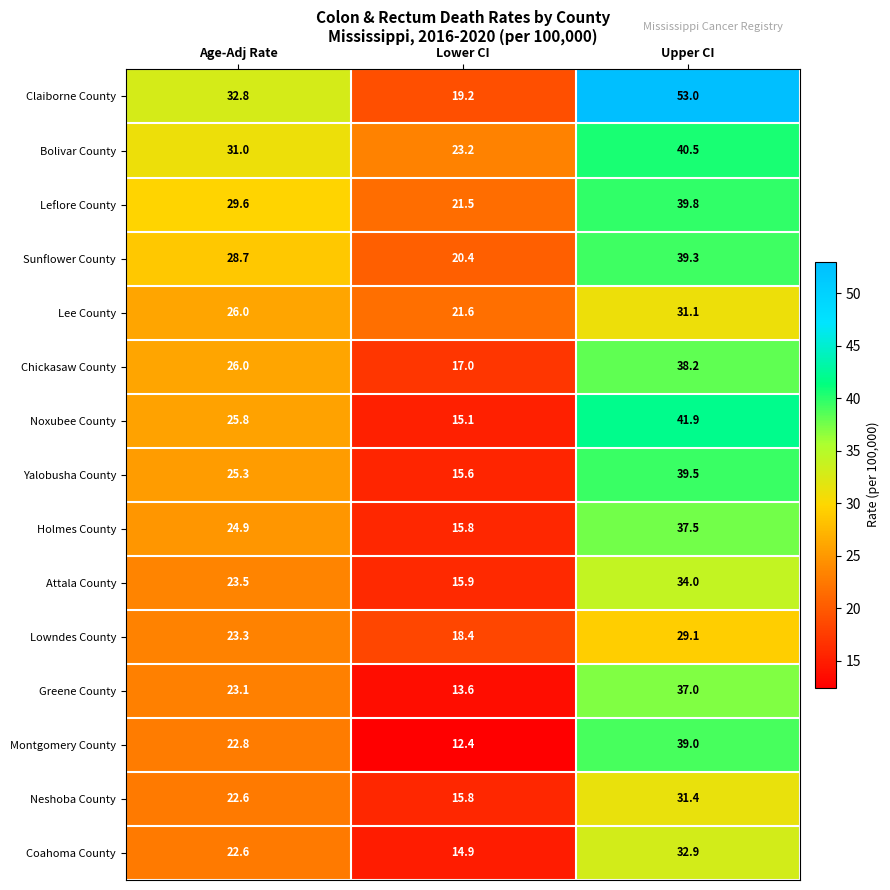

What is the minimum value shown in the chart?

12.4